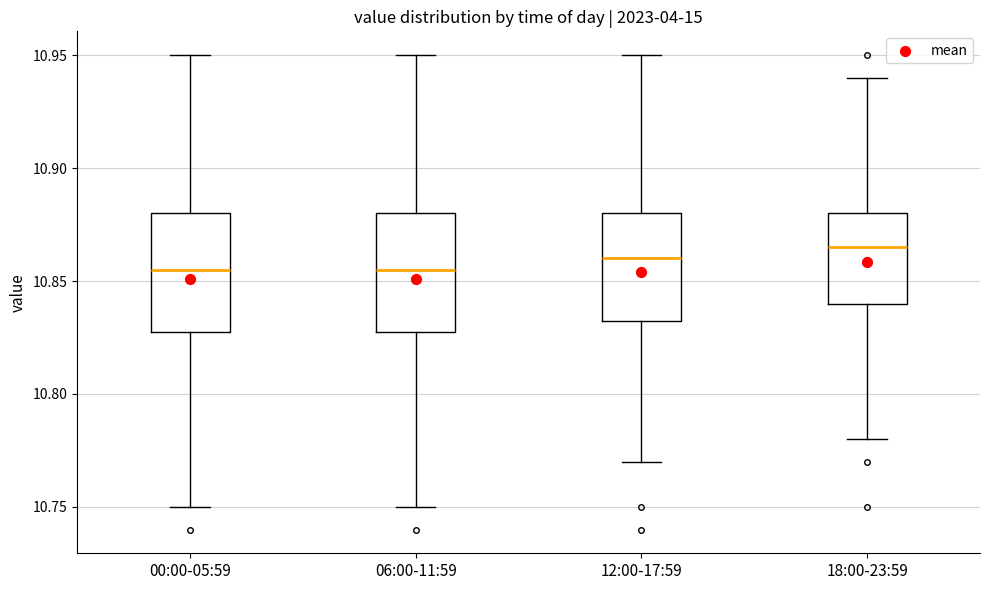

Where does the median line of the box for 18:00-23:59 sit on the y-axis? The values are not printed on the chart, so give them approximately, as read against the axis.

10.865